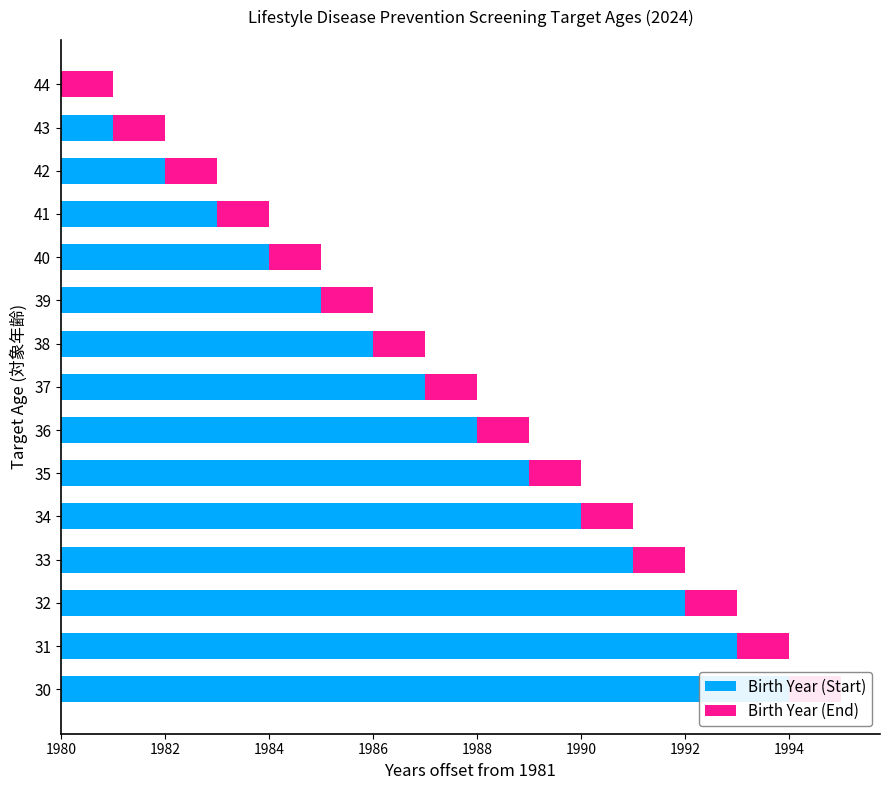

Is the value of Birth Year (End) at 8 greater than the value of Birth Year (Start) at 12?

No